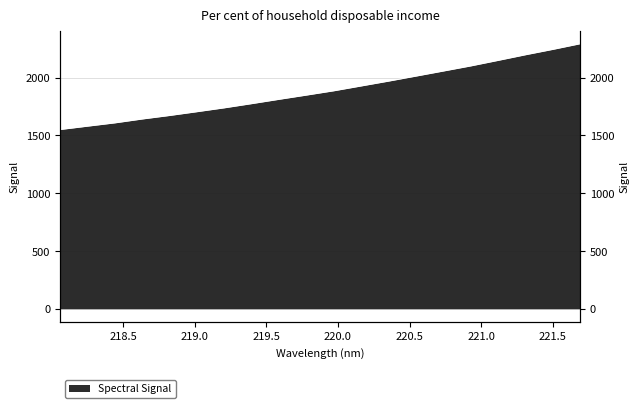

What position from the left is 221.4993?

19